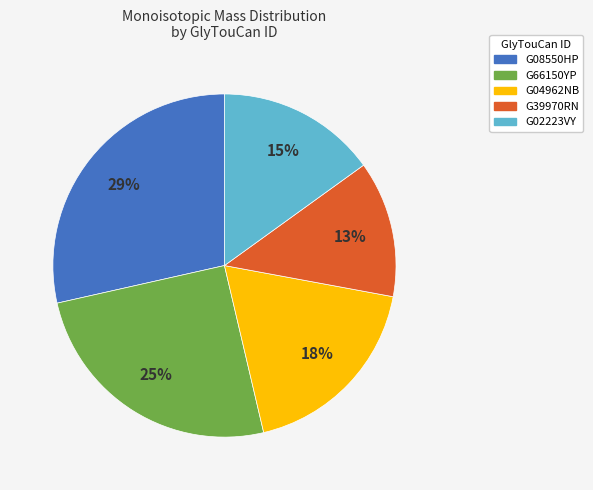

Which has a higher value, G02223VY or G39970RN?

G02223VY